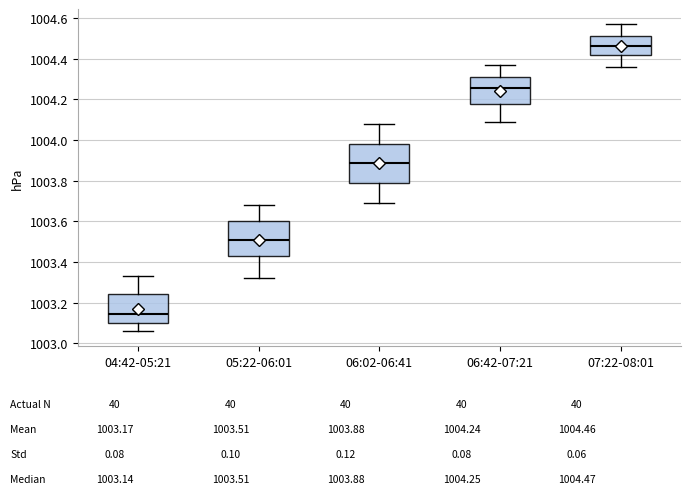

Reading left to right, transcribe this box plot: for each box, give where its median line is, the range the box spans, and where its two whiskers end, as read against the y-axis. The values are not printed on the chart, so give them approximately, as read against the axis.

04:42-05:21: median 1003.14, box 1003.10 to 1003.24, whiskers 1003.06 to 1003.34
05:22-06:01: median 1003.52, box 1003.42 to 1003.60, whiskers 1003.32 to 1003.68
06:02-06:41: median 1003.88, box 1003.78 to 1003.98, whiskers 1003.70 to 1004.08
06:42-07:21: median 1004.26, box 1004.18 to 1004.32, whiskers 1004.10 to 1004.38
07:22-08:01: median 1004.46, box 1004.42 to 1004.52, whiskers 1004.36 to 1004.58